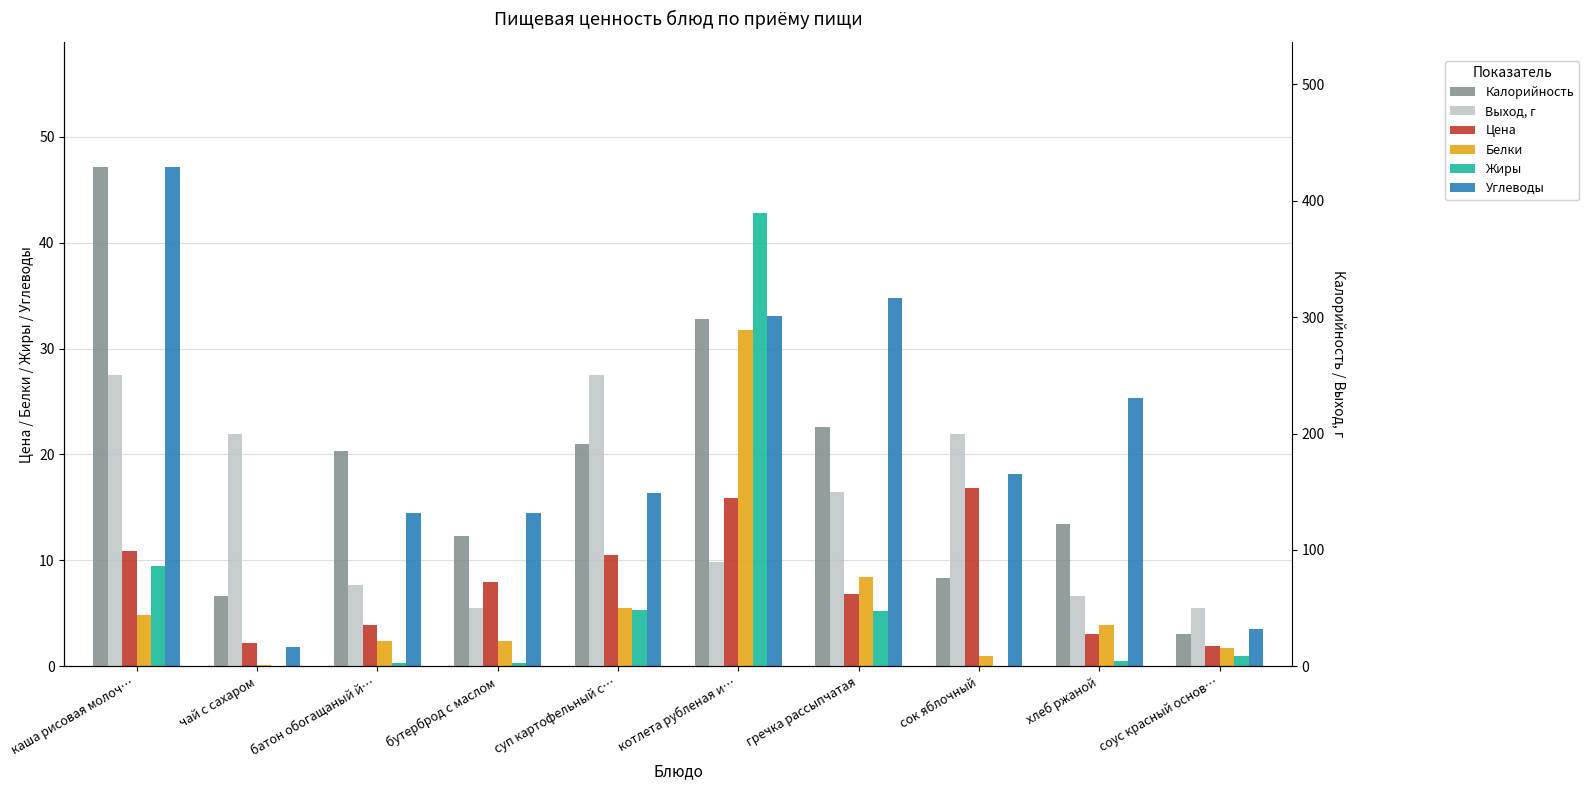

What is the label of the 6th bar from the left?

котлета рубленая и…